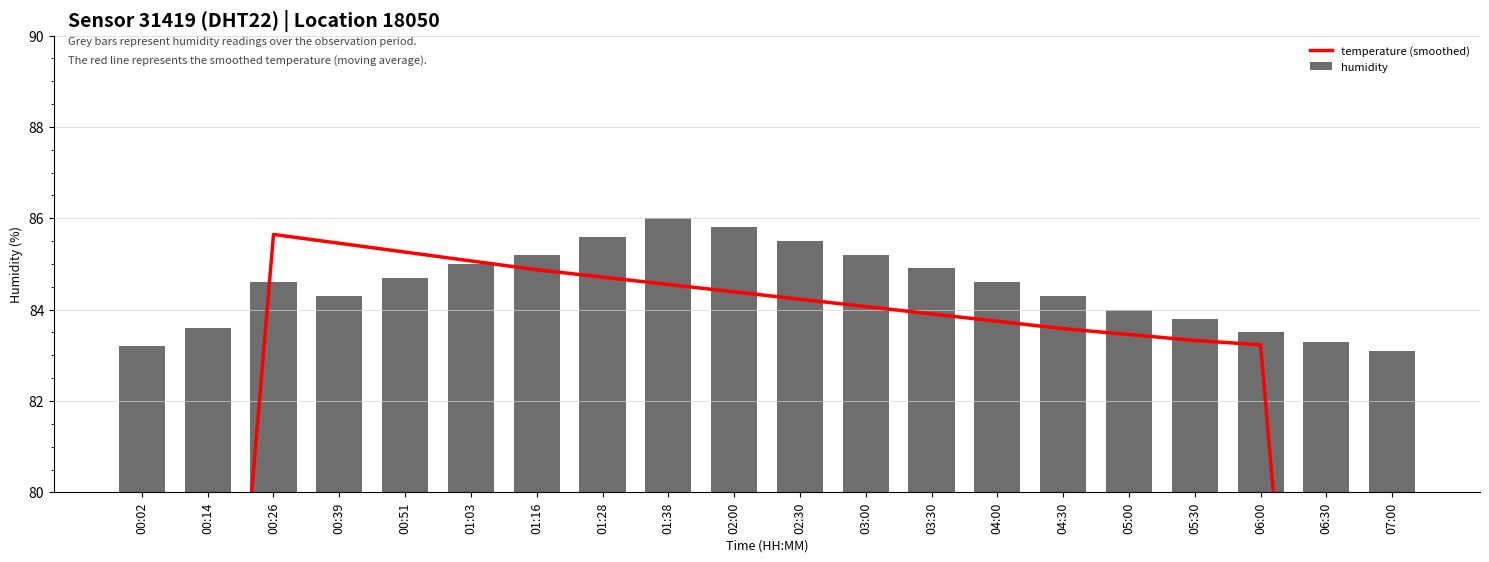

Rank the series at 02:00 from lowest to highest value.

temperature (smoothed), humidity